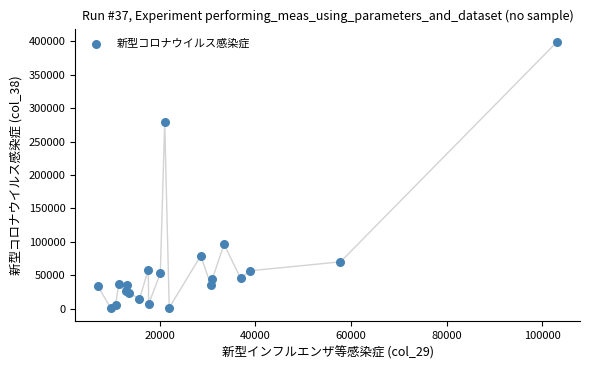

What Y value in the scatter plot is closest to 200115?

278673